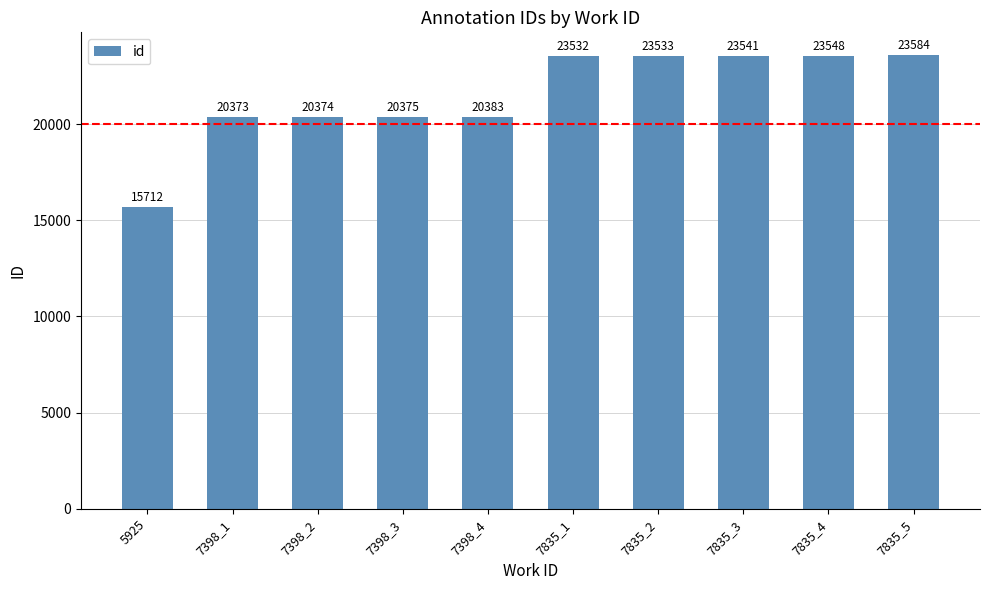

Rank the categories by value from lowest to highest.

5925, 7398_1, 7398_2, 7398_3, 7398_4, 7835_1, 7835_2, 7835_3, 7835_4, 7835_5